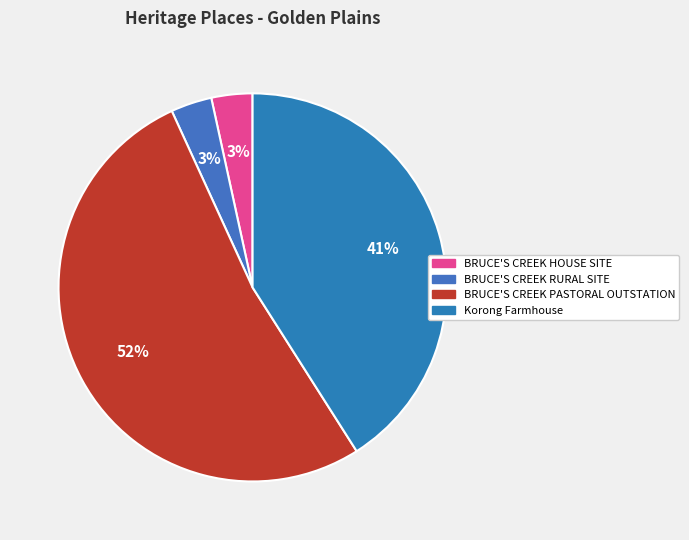

What is the ratio of the value at Korong Farmhouse to the value at BRUCE'S CREEK RURAL SITE?

12.0